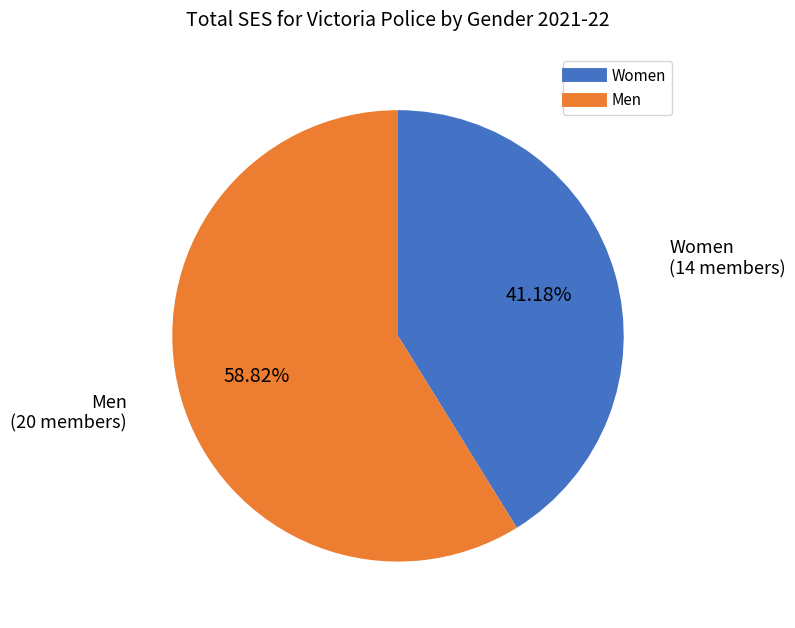

To the nearest percent, what portion does Women represent?

41%